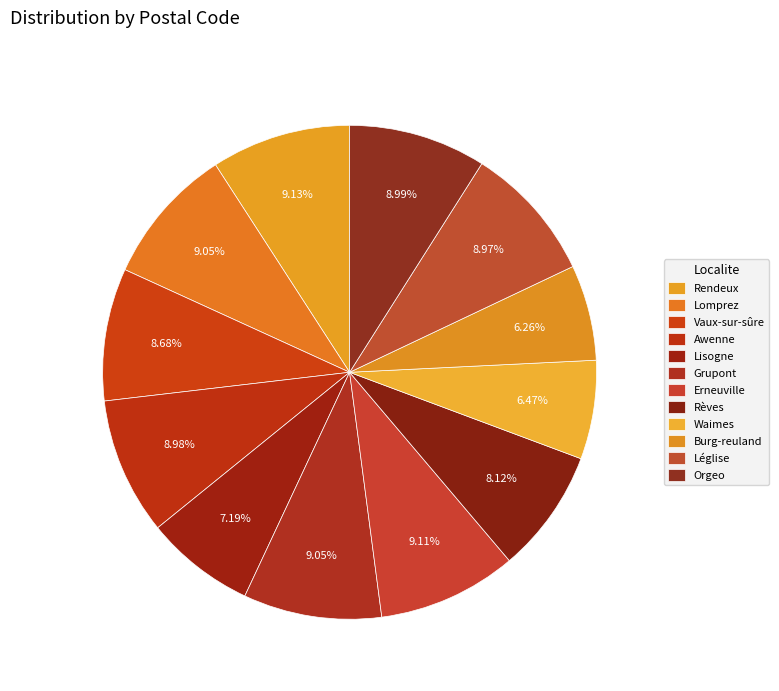

How many segments does this pie chart have?

12